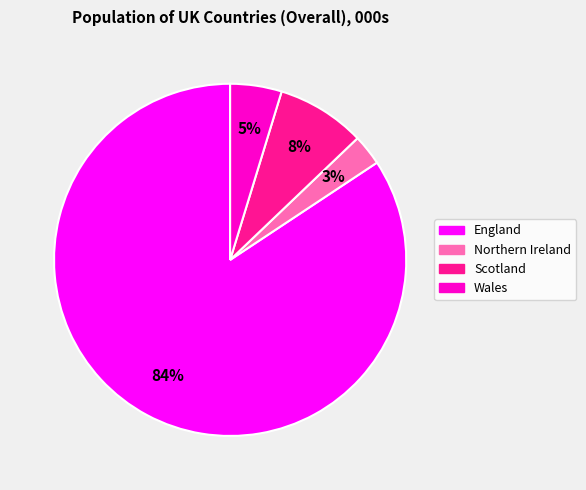

Rank the categories by value from lowest to highest.

Northern Ireland, Wales, Scotland, England